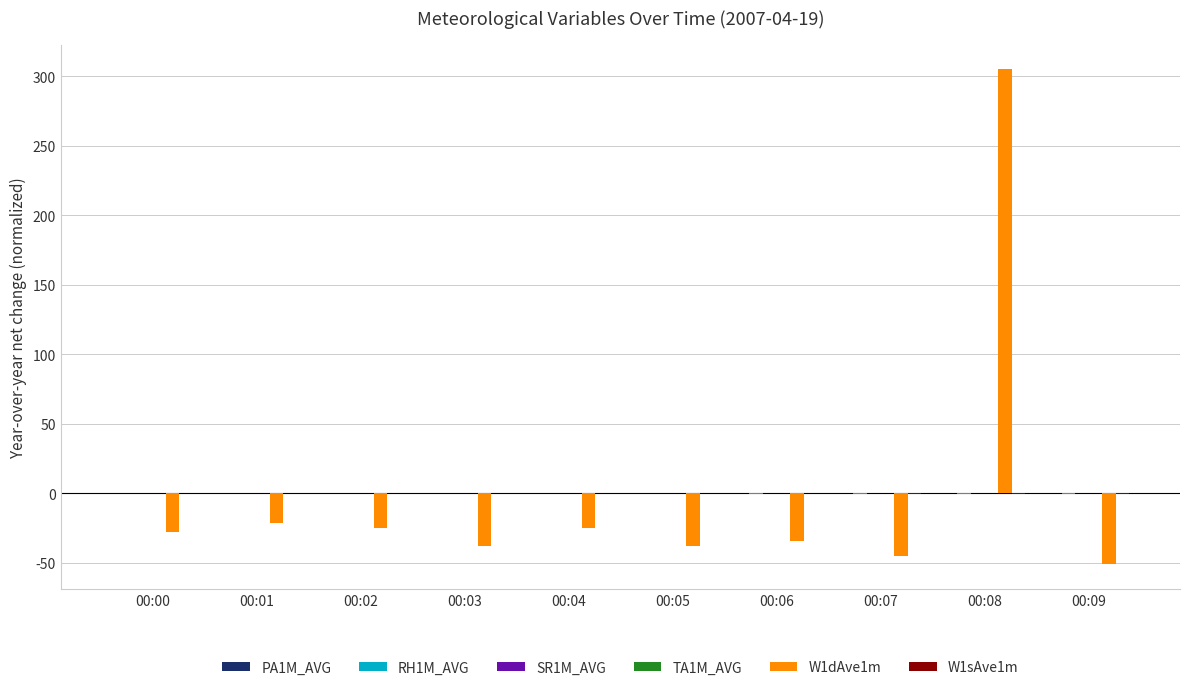

What is the maximum value shown in the chart?

305.0